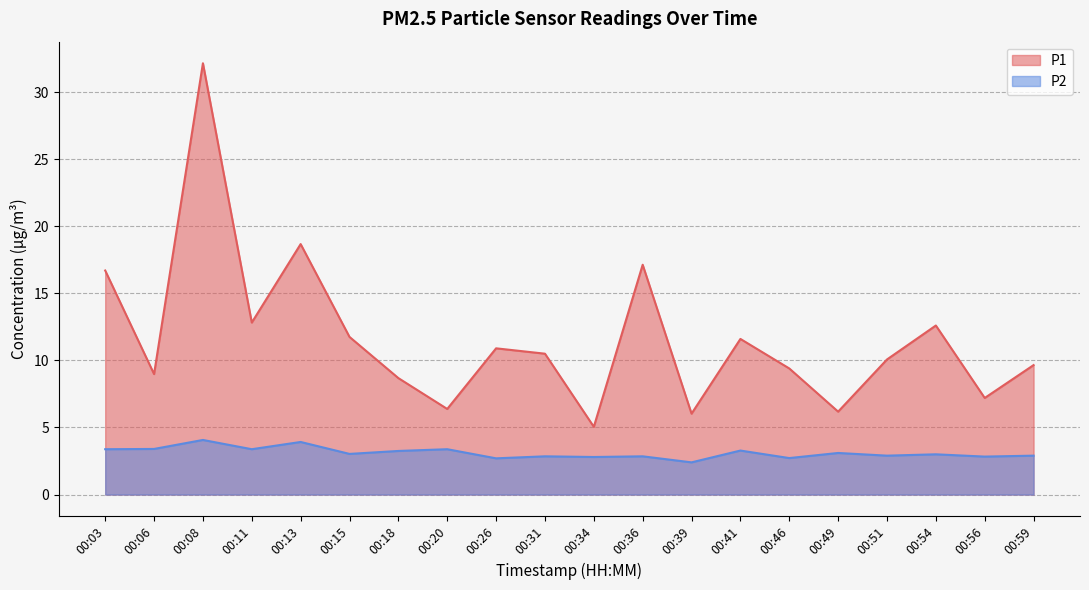

How many lines are shown in the chart?

2